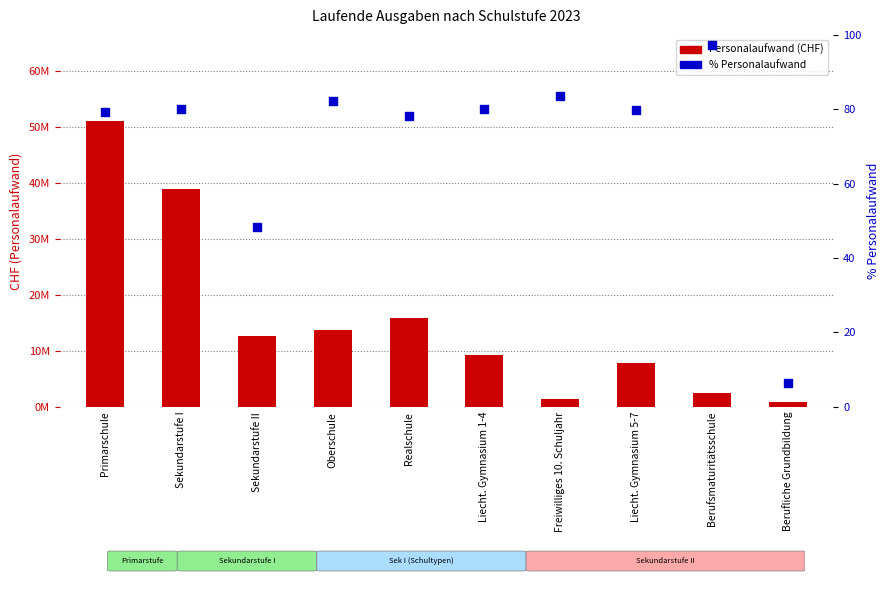

What are all the series names shown in the legend?

Personalaufwand, % Personalaufwand